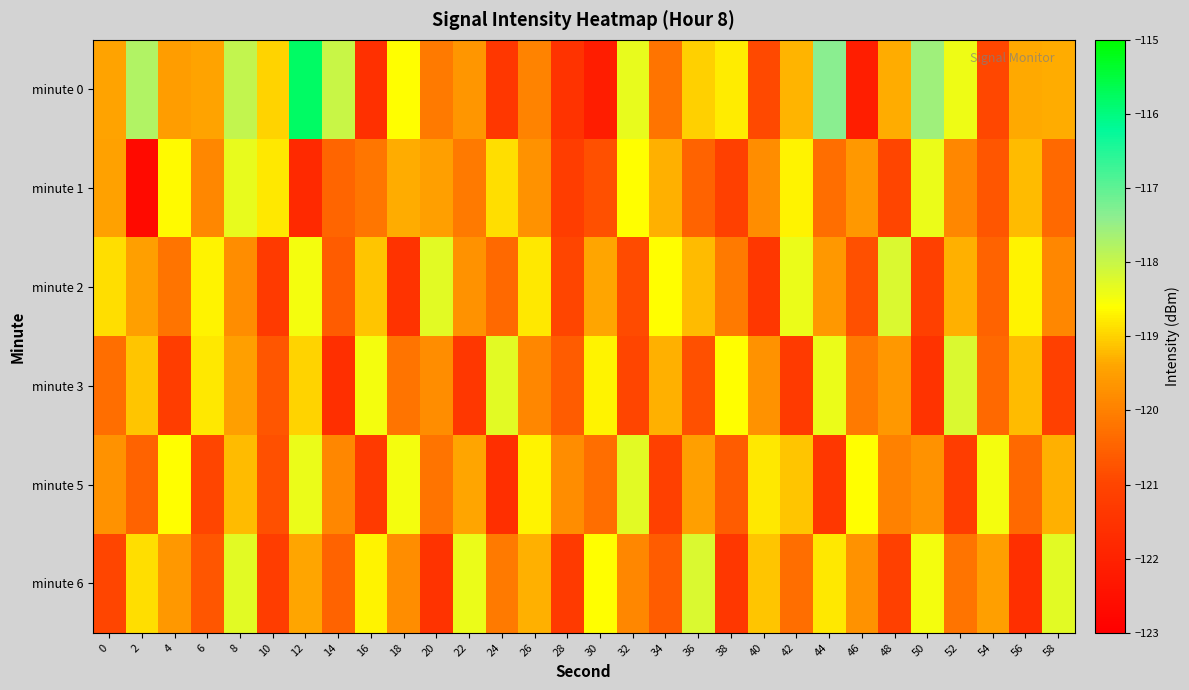

What is the difference between the highest and lowest values at 36?

2.6